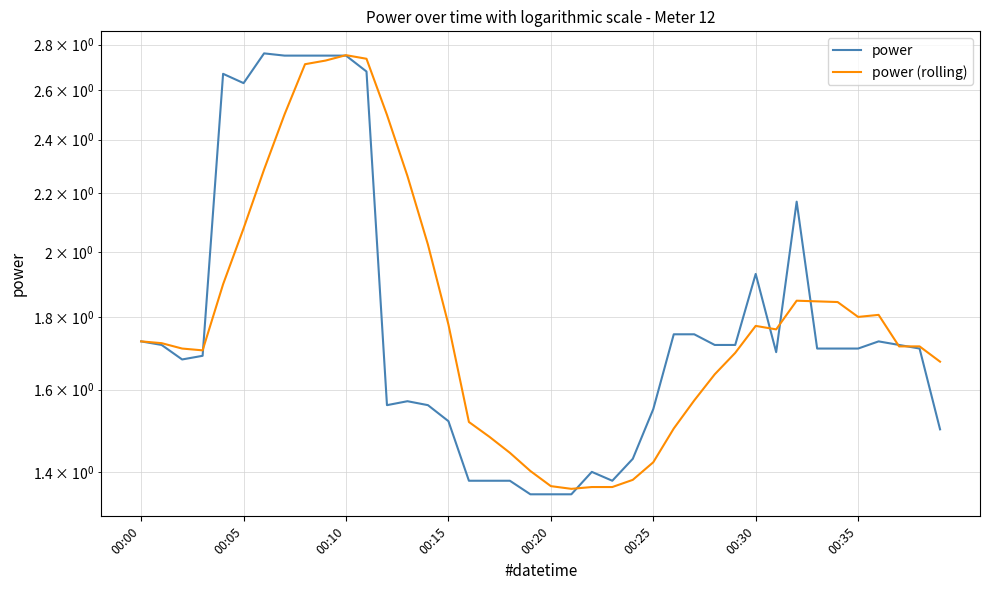

The value of power (rolling) at 34 is 0.7. True or false?

False